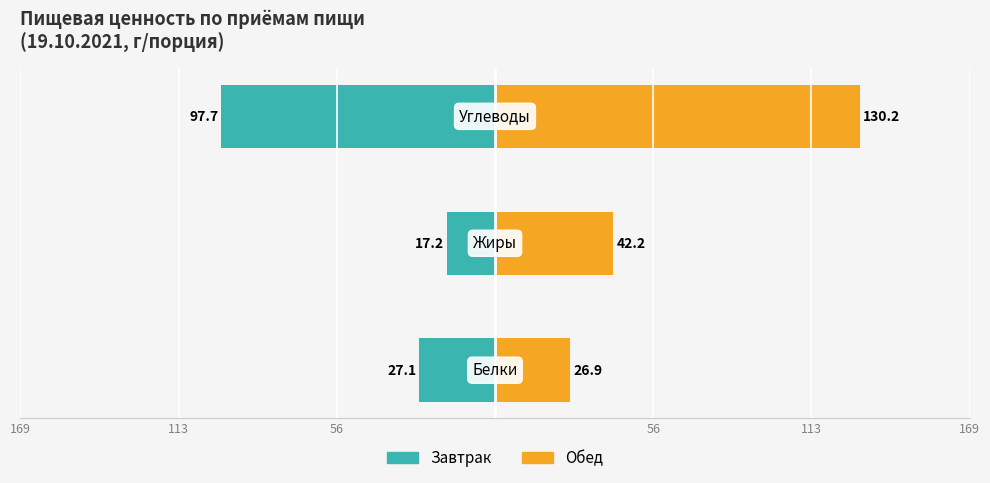

At 56, list the series in order from largest to smallest.

Обед, Завтрак